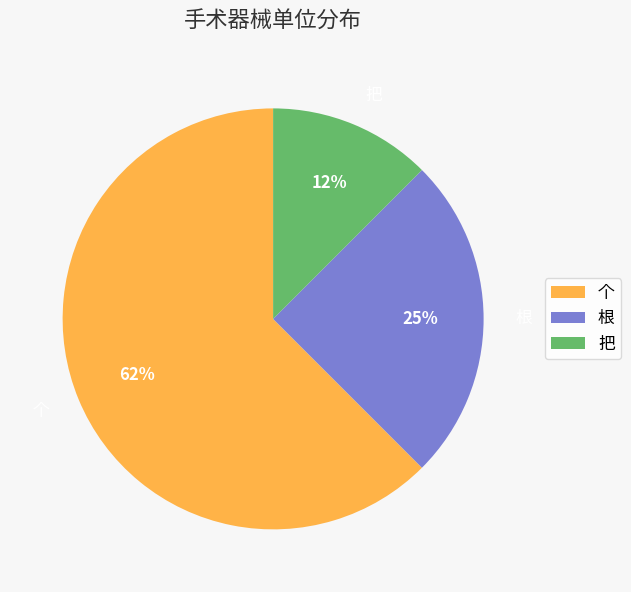

Between 把 and 个, which is larger?

个